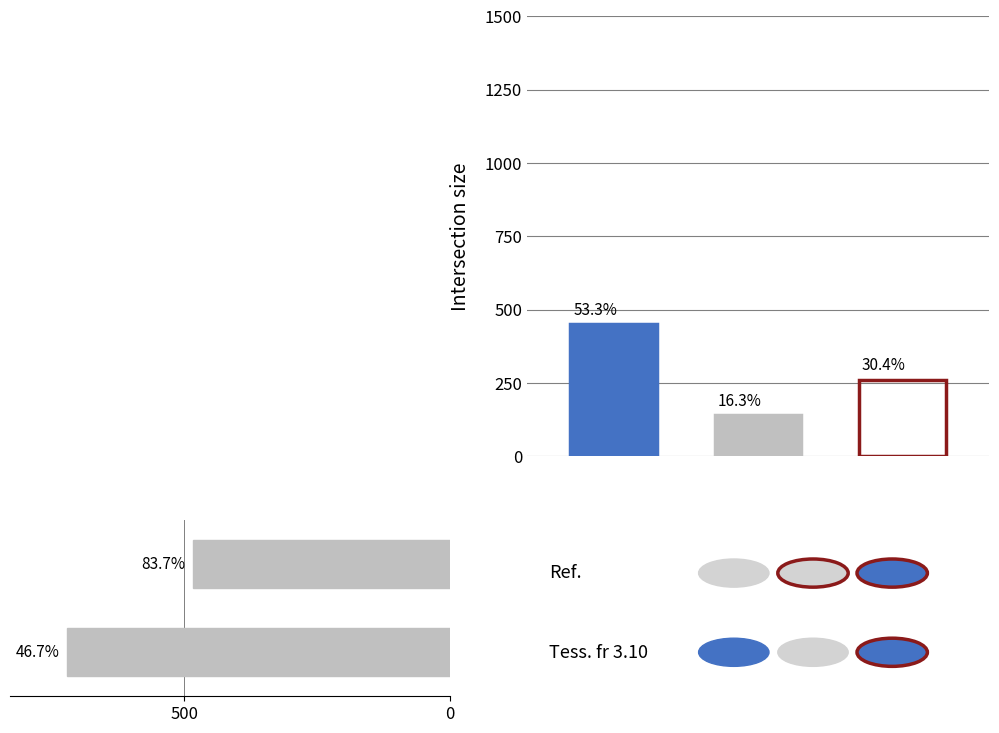

Between 0 and 500, which is larger?

500